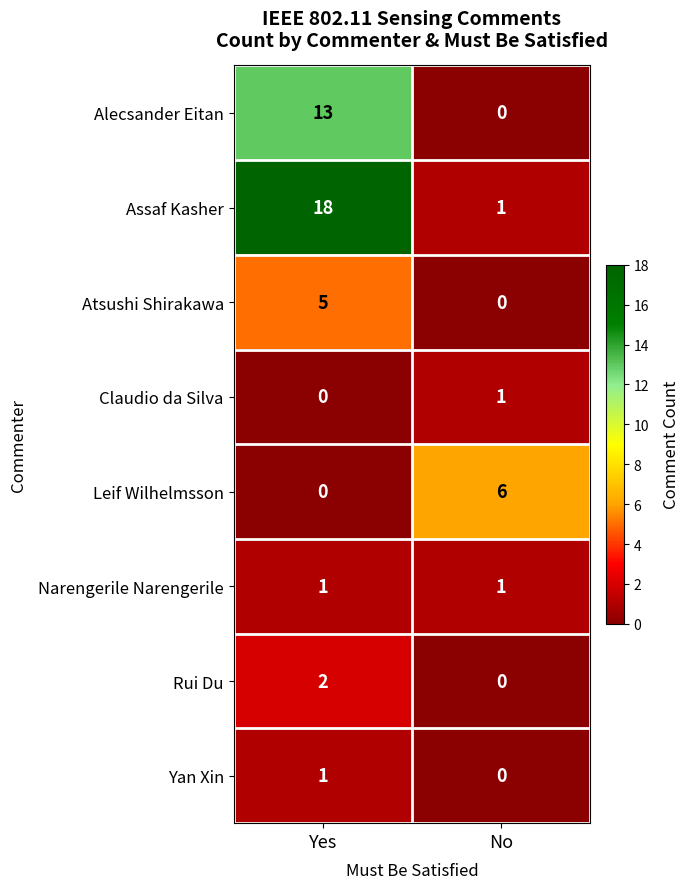

What is the maximum value shown in the chart?

18